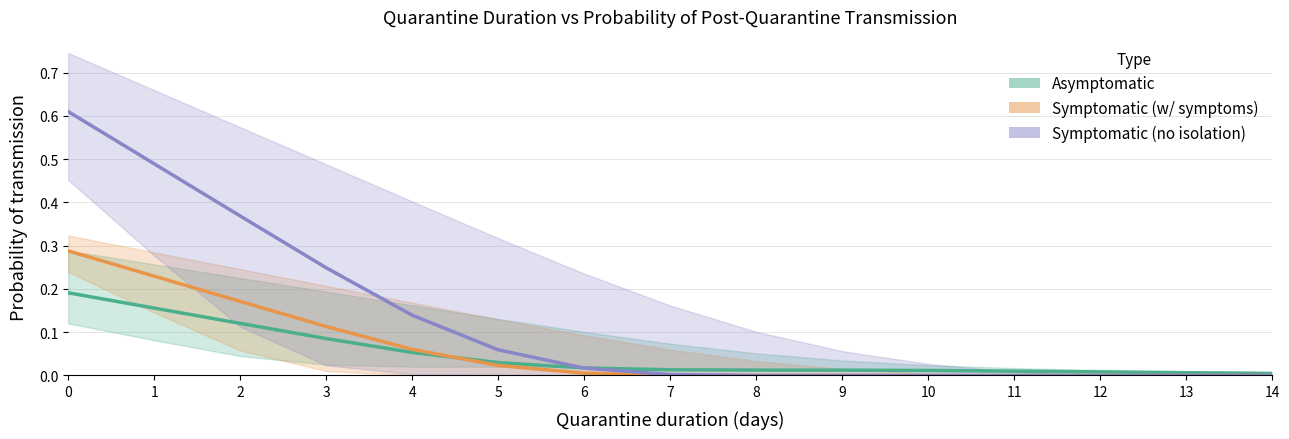

True or false: Symptomatic (no isolation) and Symptomatic (w/ symptoms) intersect in this chart.

False